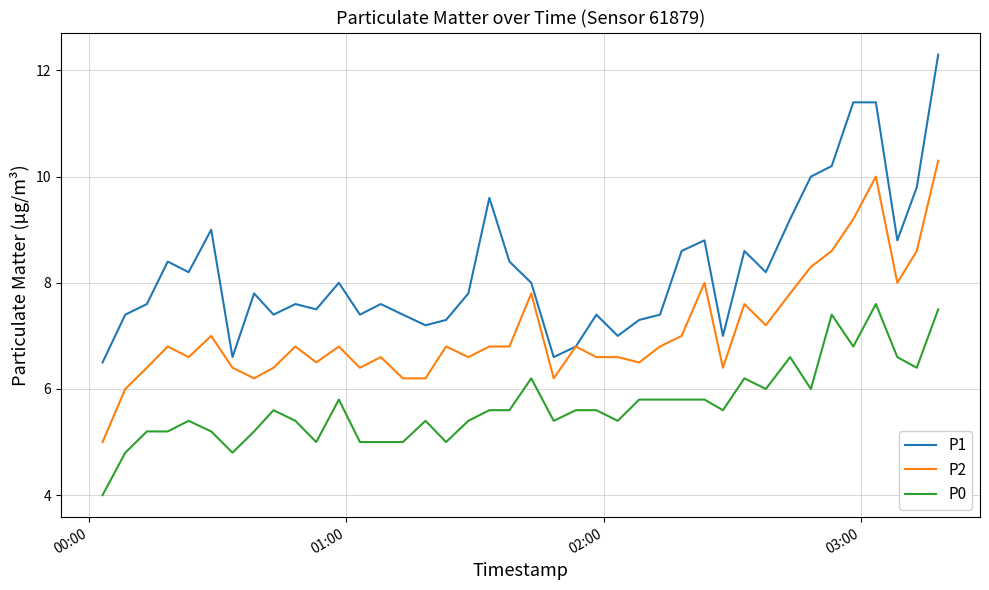

In P1, how many points are lower than both neighbors (excluding endpoints)?

11